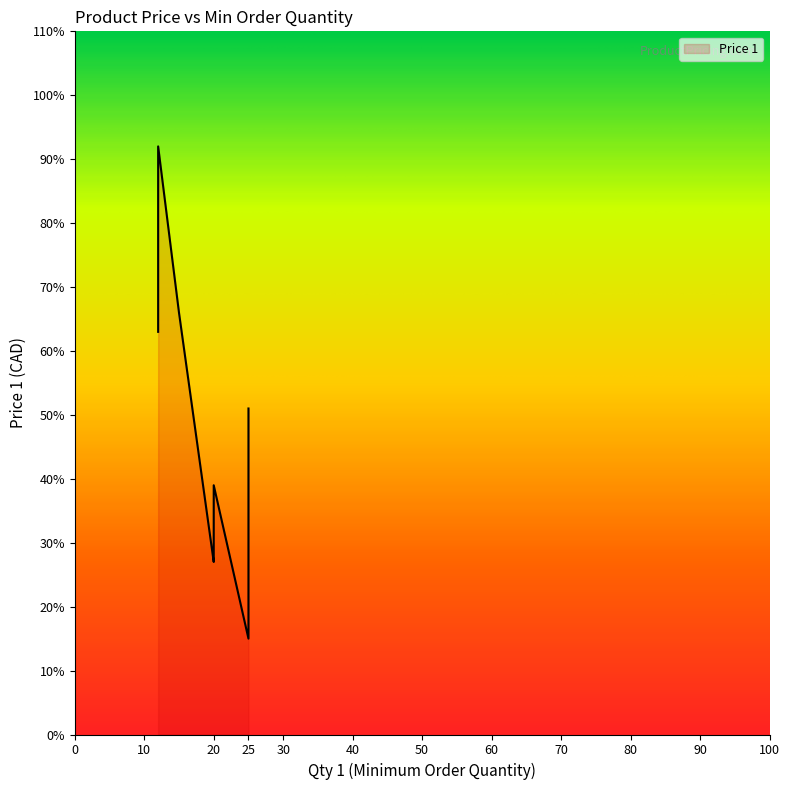

Count the number of data series in this chart.

1